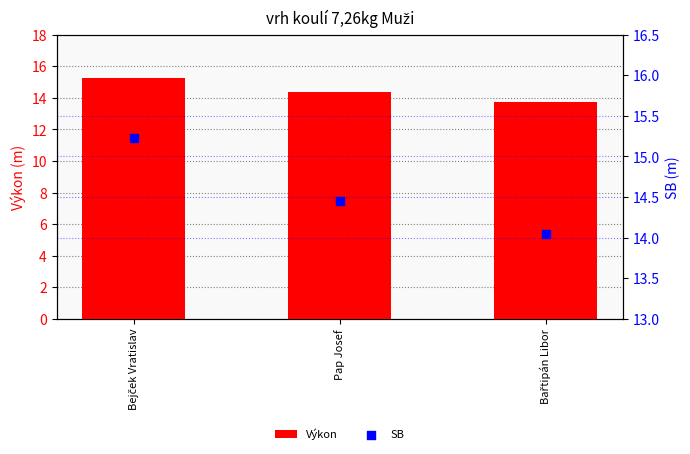

Which series contains the highest Y value?

Výkon